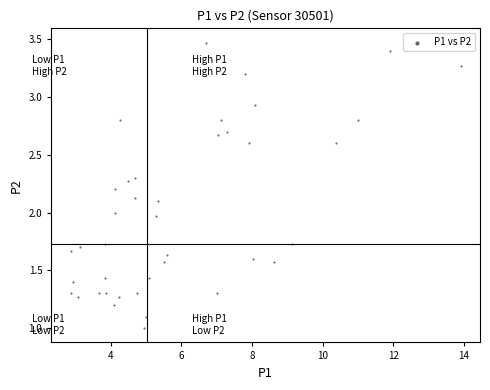

What is the range of X values (max minus min)?

11.0